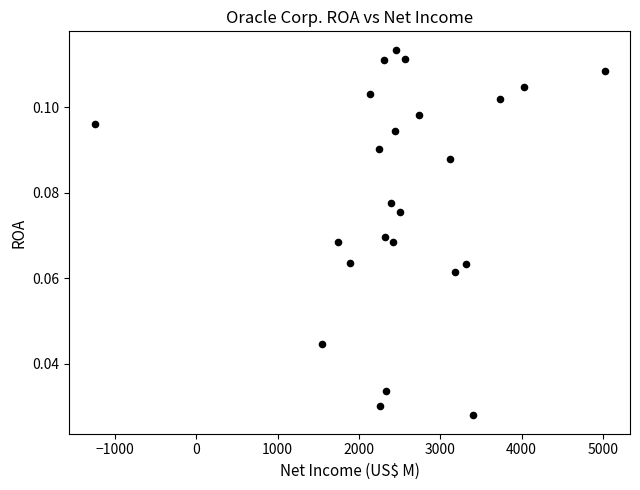

What is the range of X values (max minus min)?

6268.0